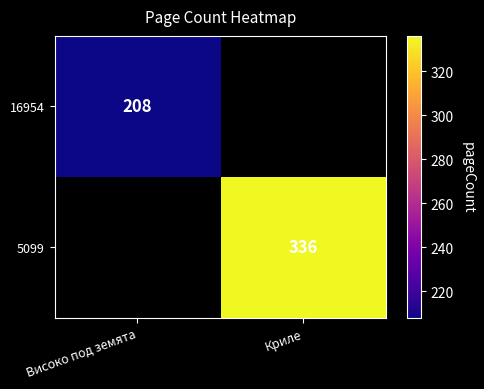

At how many categories does at least one series exceed 305?

1